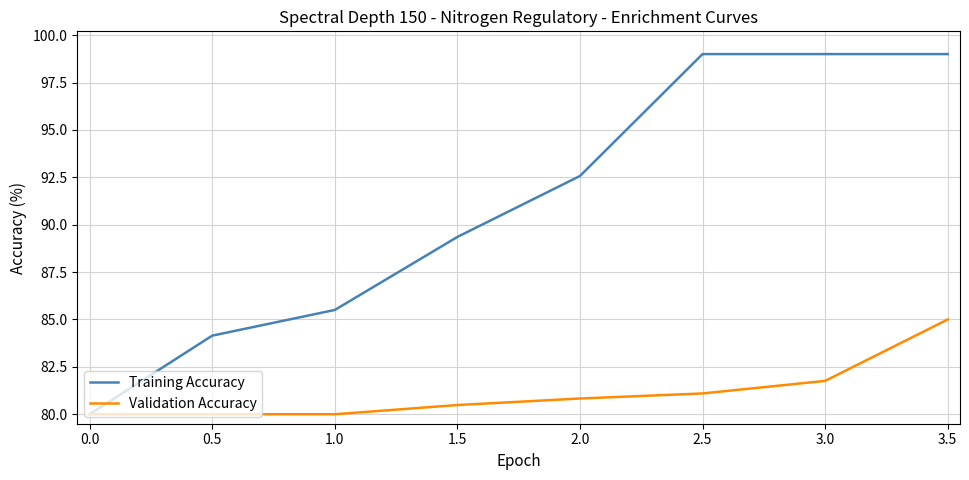

What is the sum of all Validation Accuracy values?

649.2